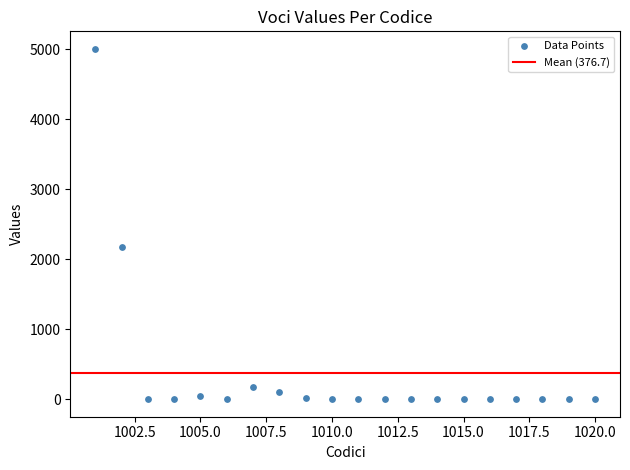

What Y value in the scatter plot is closest to 2502?

2167